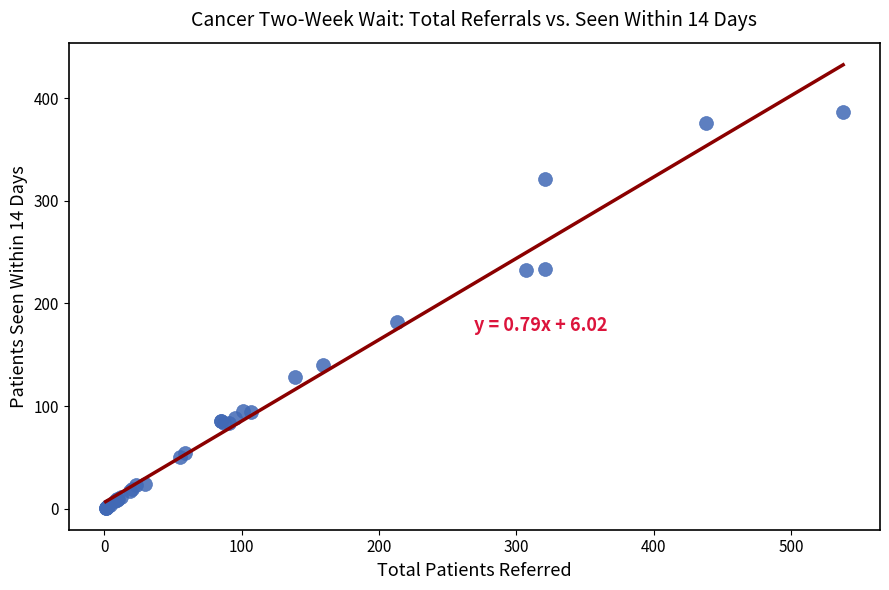

What Y value in the scatter plot is closest to 194?

182